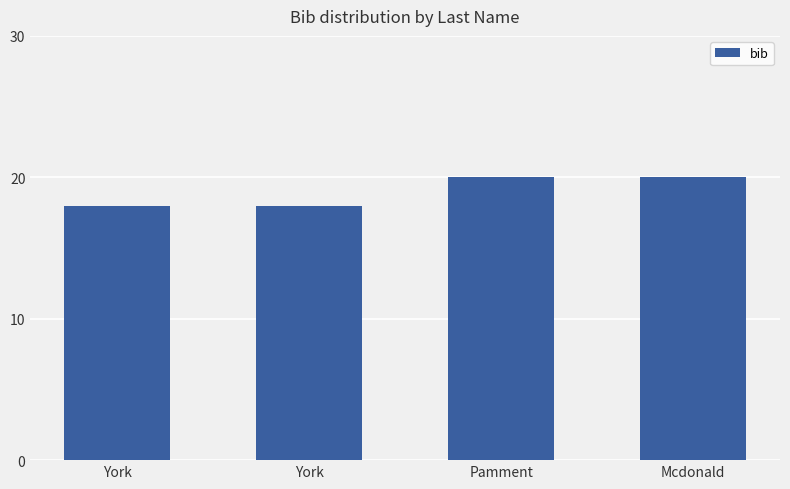

How many values are below 20?

2